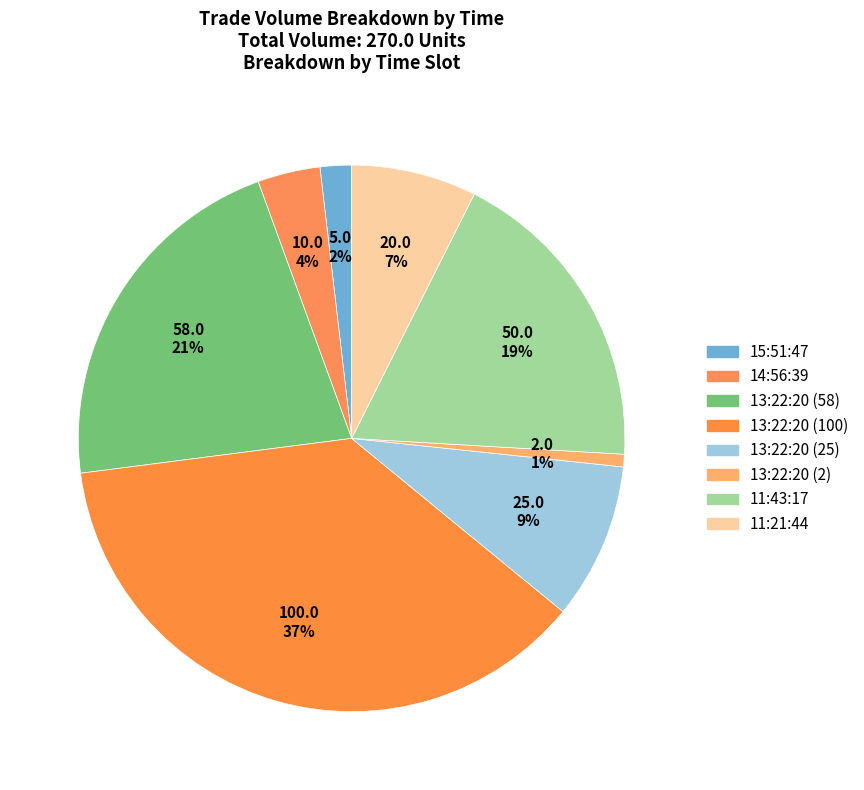

True or false: 13:22:20 (2) accounts for 1% of the total.

True